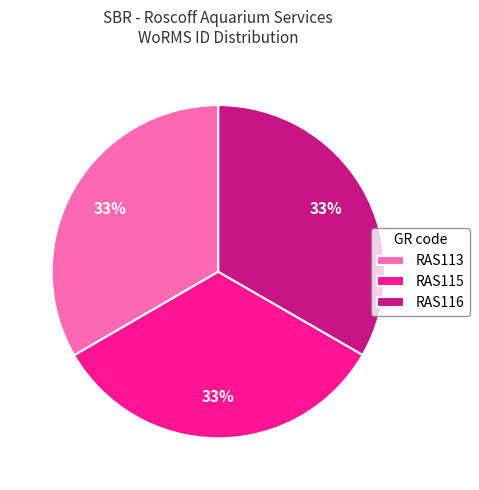

Is RAS113 the majority of the pie?

No